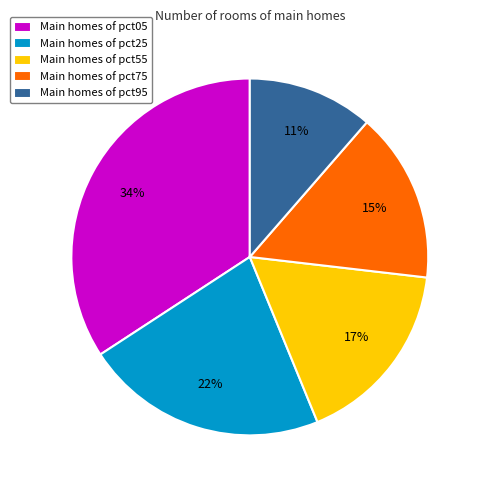

Do Main homes of pct55 and Main homes of pct95 together represent more than half of the pie?

No